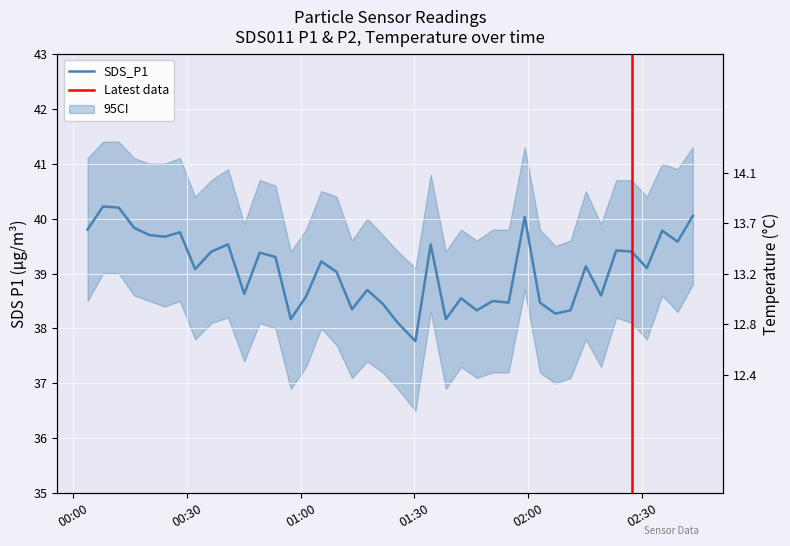

True or false: SDS_P1 and Temp intersect in this chart.

False